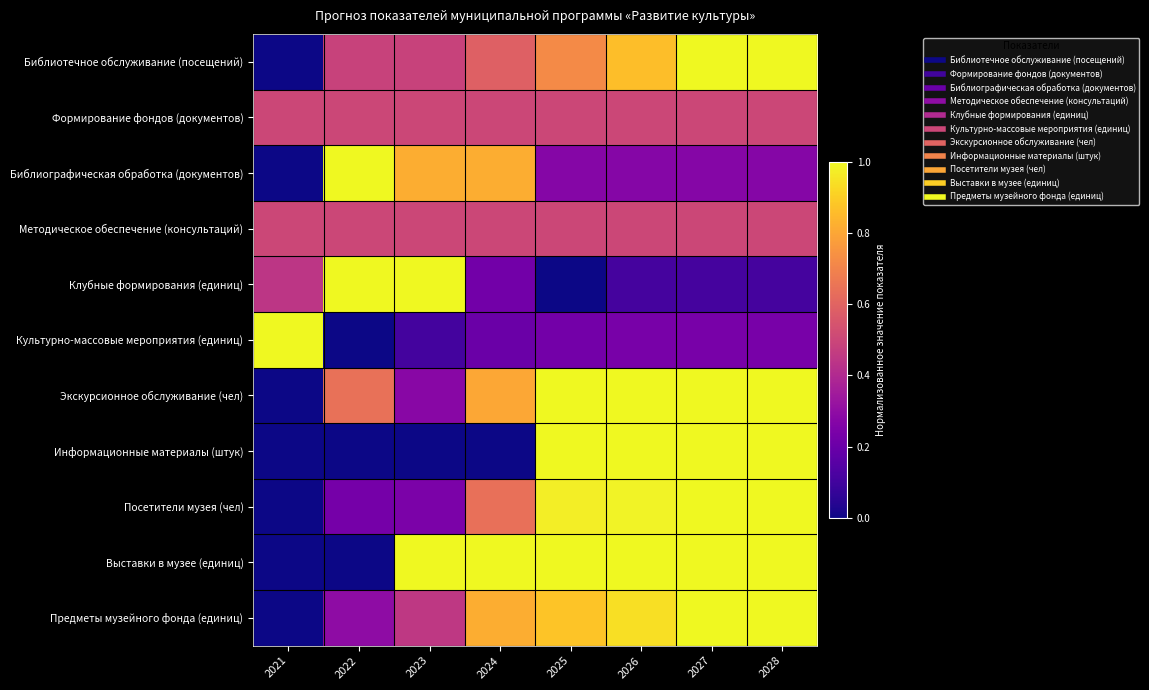

What is the maximum value shown in the chart?

1.0